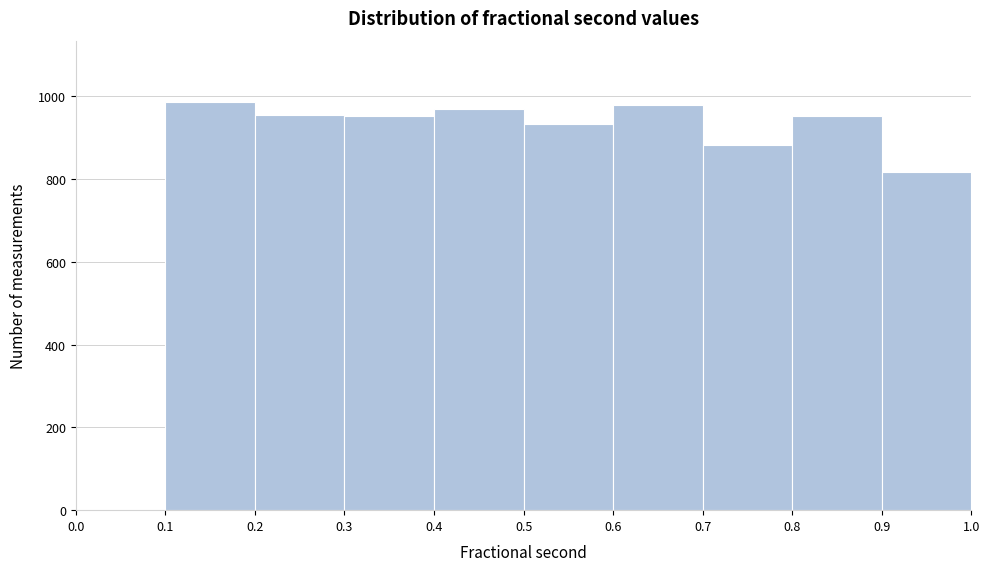

Reading left to right, list every bar in this chart as the range it spans on the x-axis followed by its height. The values are not printed on the chart, so give them approximately, as read against the axis.

0.0 to 0.1: 0
0.1 to 0.2: 980
0.2 to 0.3: 960
0.3 to 0.4: 960
0.4 to 0.5: 980
0.5 to 0.6: 940
0.6 to 0.7: 980
0.7 to 0.8: 880
0.8 to 0.9: 960
0.9 to 1.0: 820